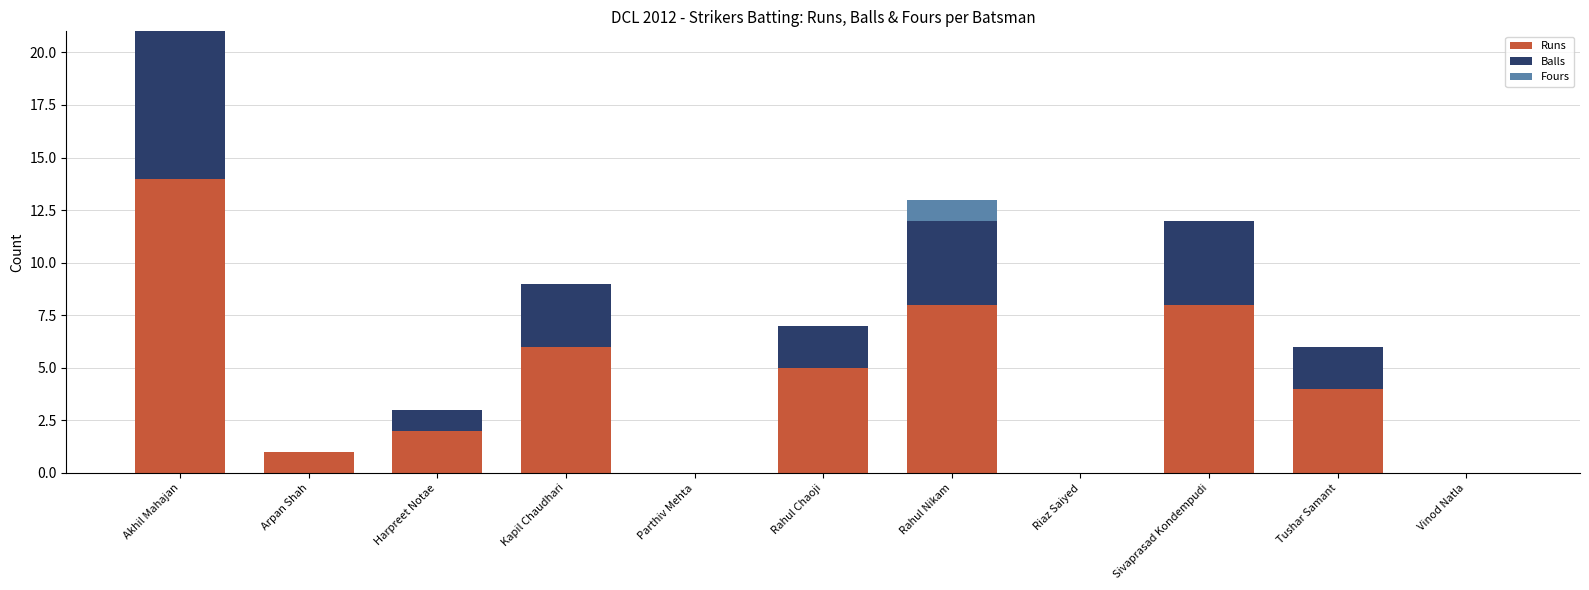

What is the total value across all series at Arpan Shah?

1